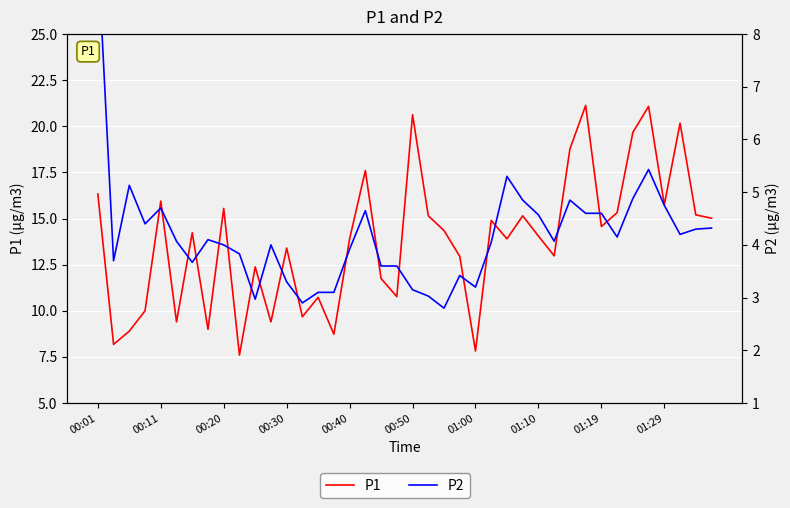

What is the value of the P2 point at the 28th from the left?

4.8